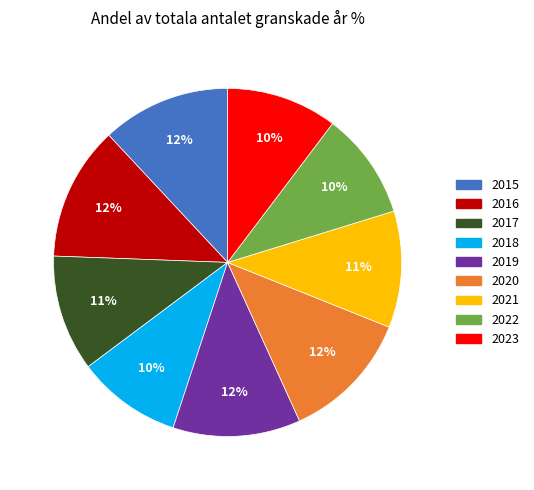

Which has a higher value, 2016 or 2019?

2016